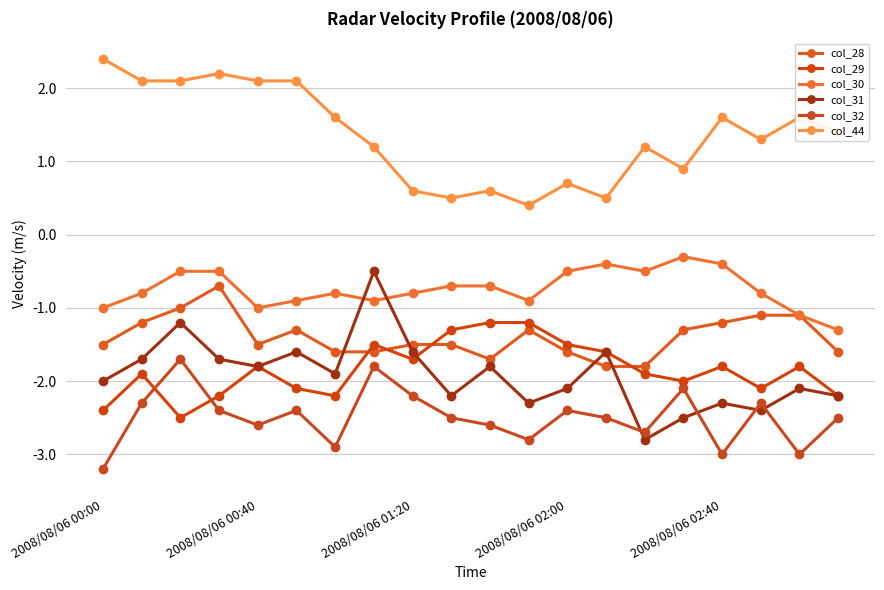

Which series has the widest spread of values?

col_31